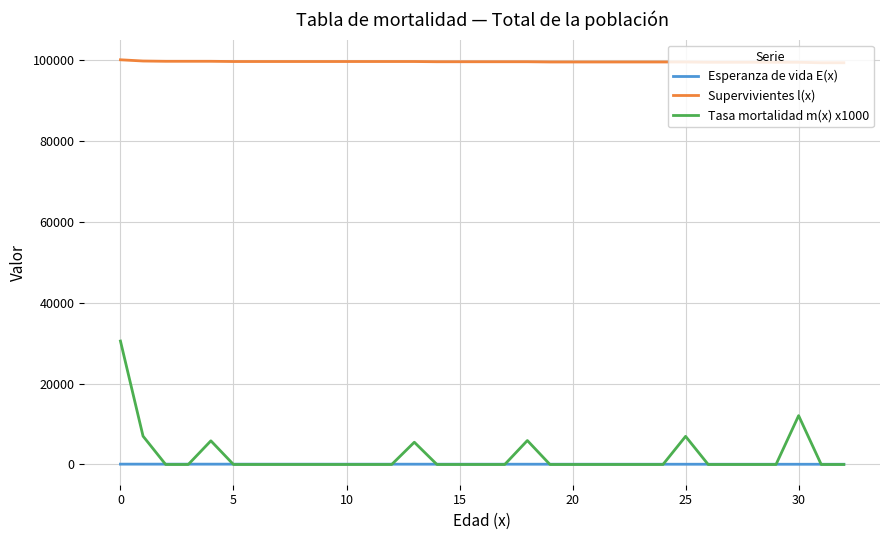

What is the difference between the second highest and minimum values in the Supervivientes l(x) series?

430.7